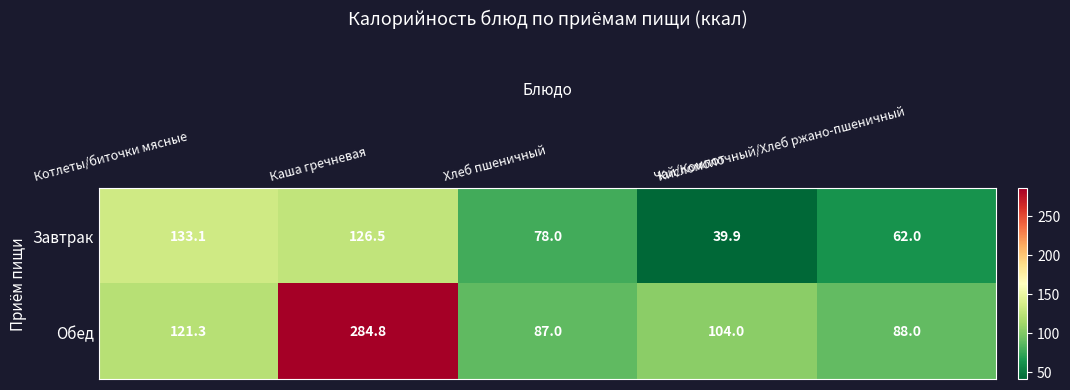

Which series has the largest total across all categories?

Обед